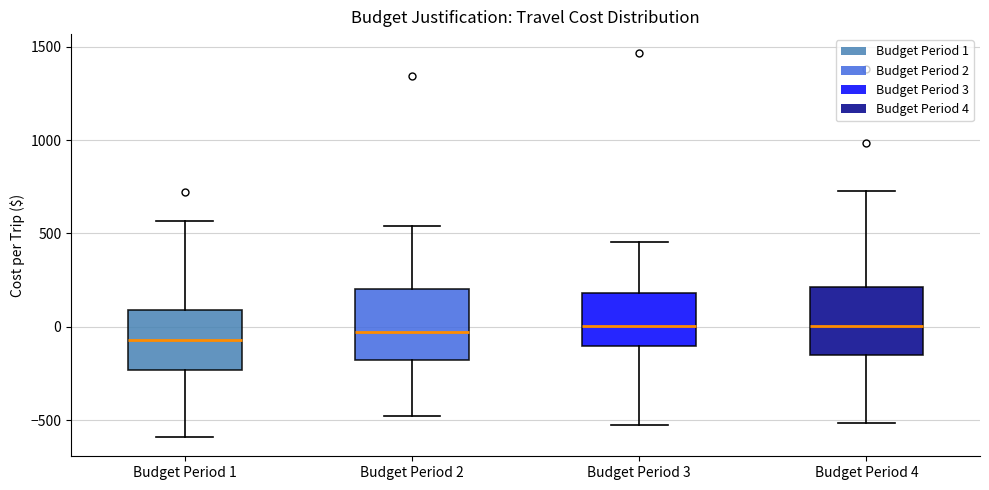

Reading left to right, read every box against the y-axis: the position of its median line, the range the box covers, and the ends of its whiskers. The values are not printed on the chart, so give them approximately, as read against the axis.

Budget Period 1: median -50, box -250 to 100, whiskers -600 to 550
Budget Period 2: median -50, box -200 to 200, whiskers -500 to 550
Budget Period 3: median 0, box -100 to 200, whiskers -500 to 450
Budget Period 4: median 0, box -150 to 200, whiskers -500 to 750